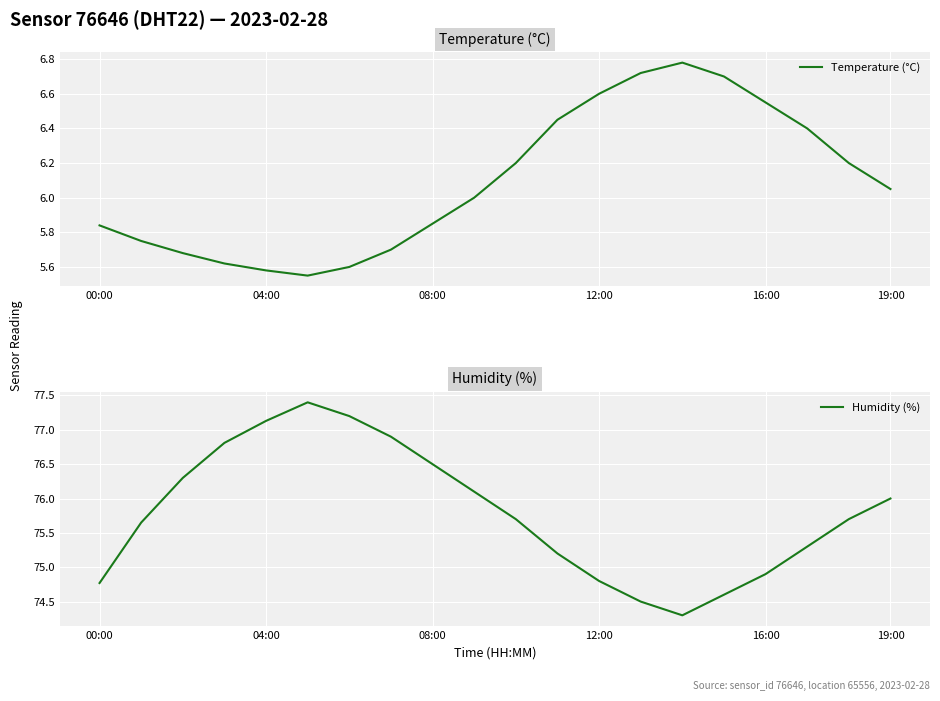

Is it true that Temperature (°C) equals 9.4 at 00:00?

False